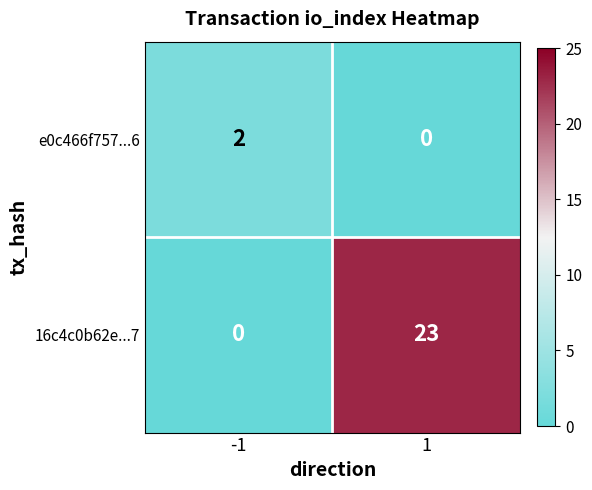

At which category is the sum across all series the highest?

1